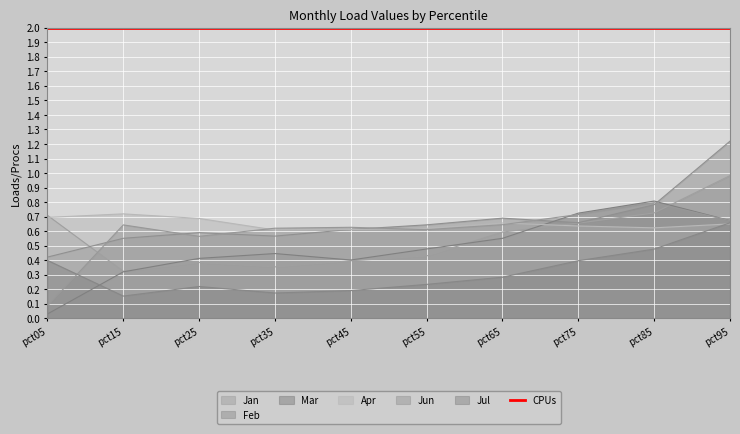

Which series has the widest spread of values?

Feb